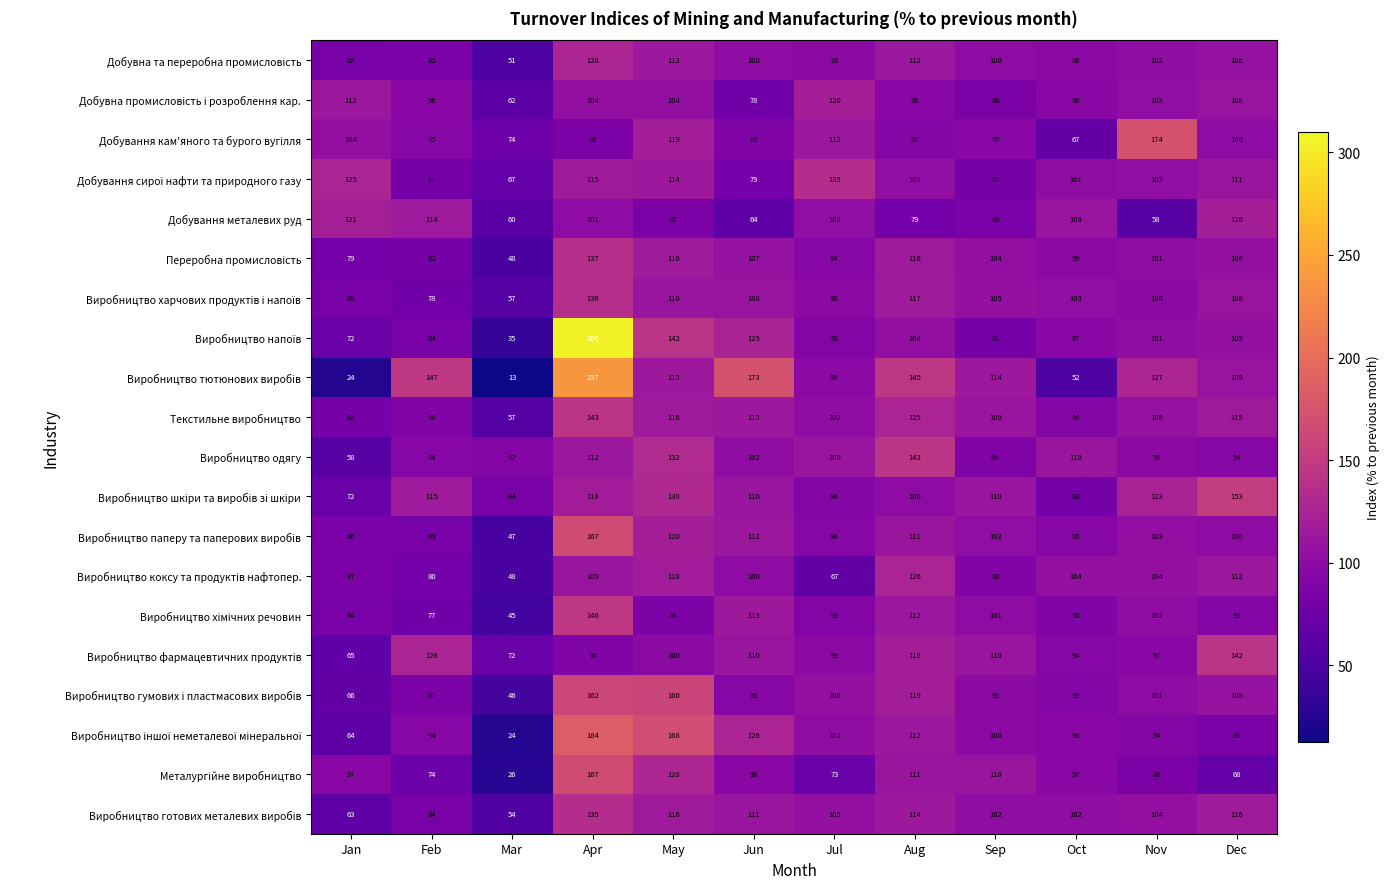

What is the spread (max minus min) of values at Aug?

66